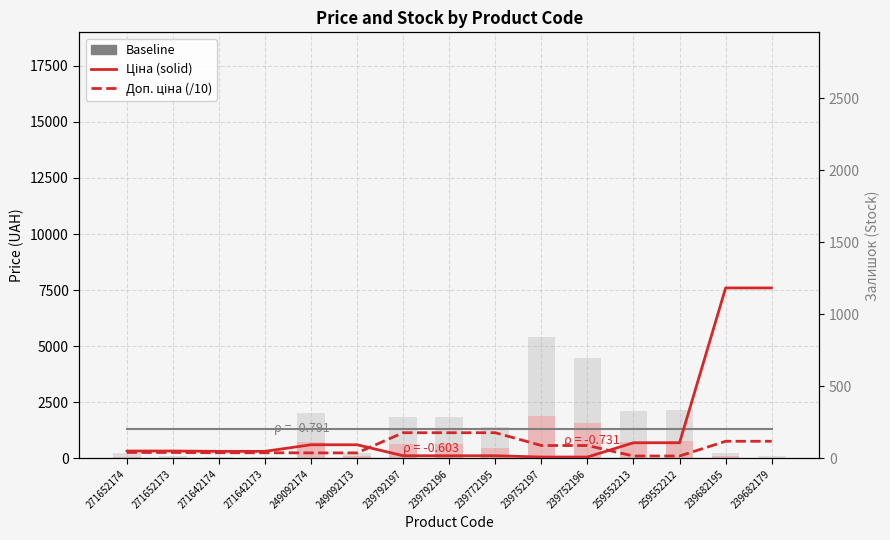

How many values in the Ціна series are below 324?

7